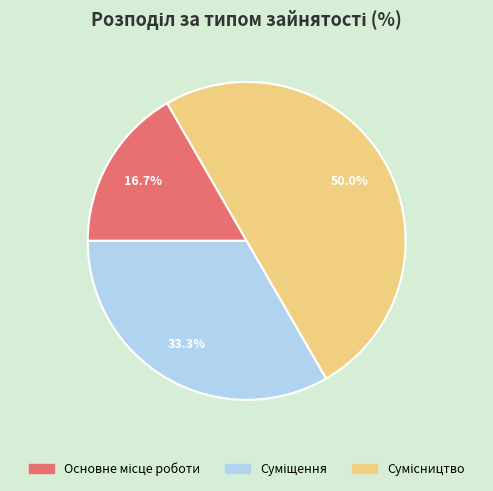

Count the number of slices in the pie.

3